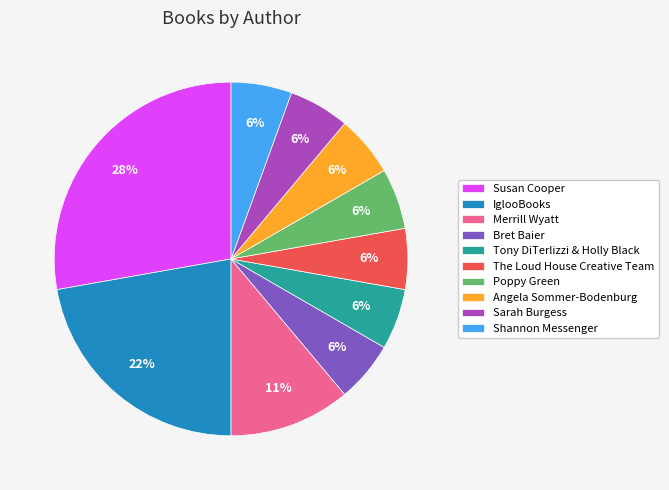

Combined, do Sarah Burgess and Tony DiTerlizzi & Holly Black account for over 50%?

No